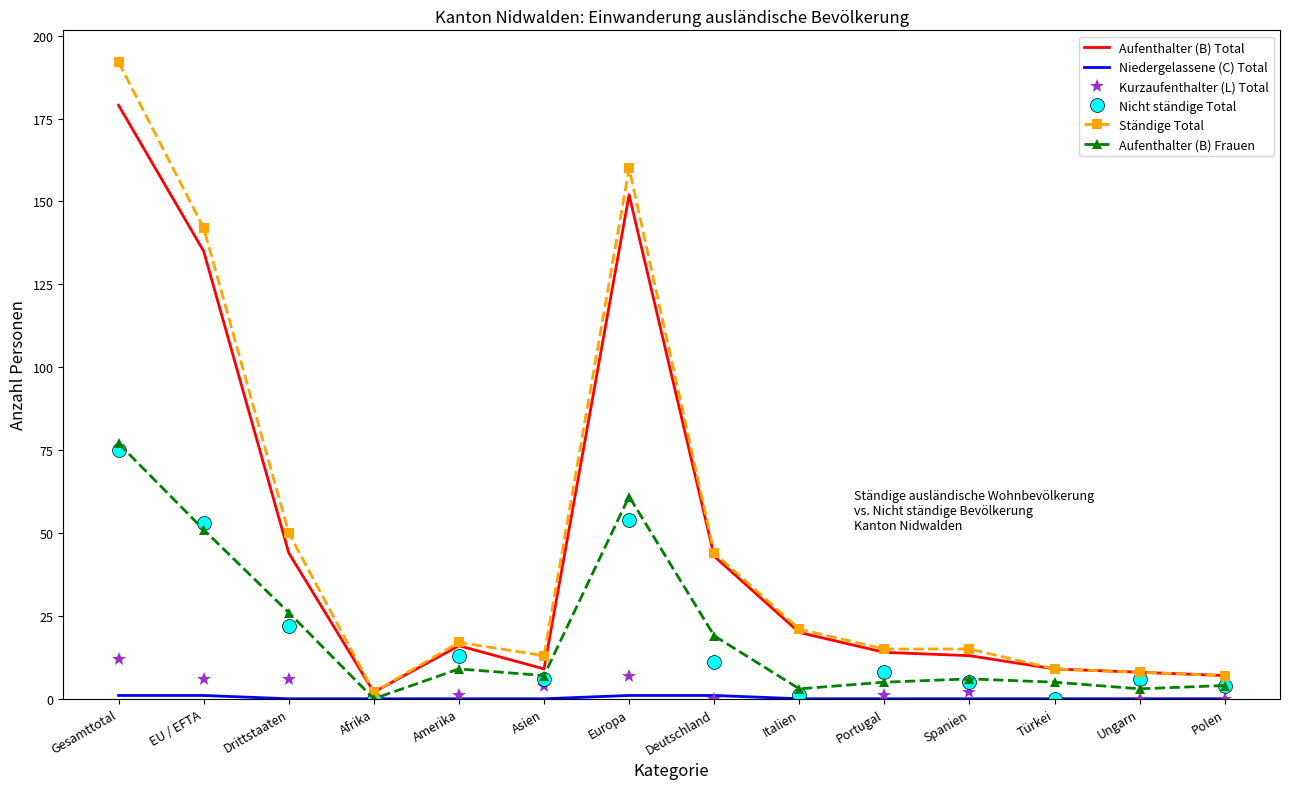

What position from the left is Ungarn?

13